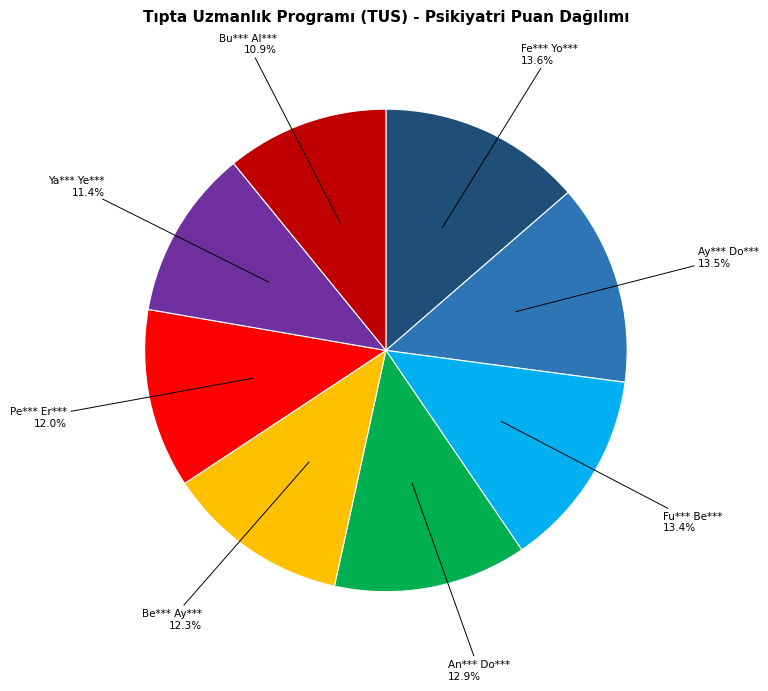

Is there any slice that represents more than half of the pie?

No